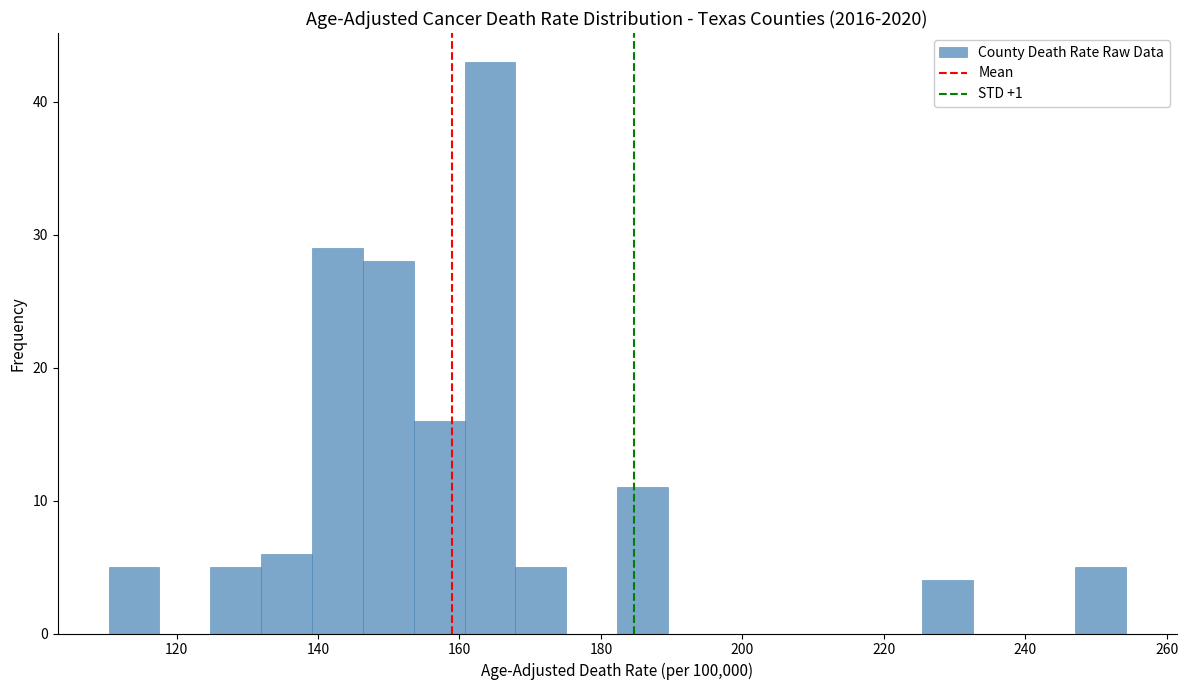

Around what value on the x-axis is the tallest bar? Give the approximate position of its centre, as read against the axis.

164